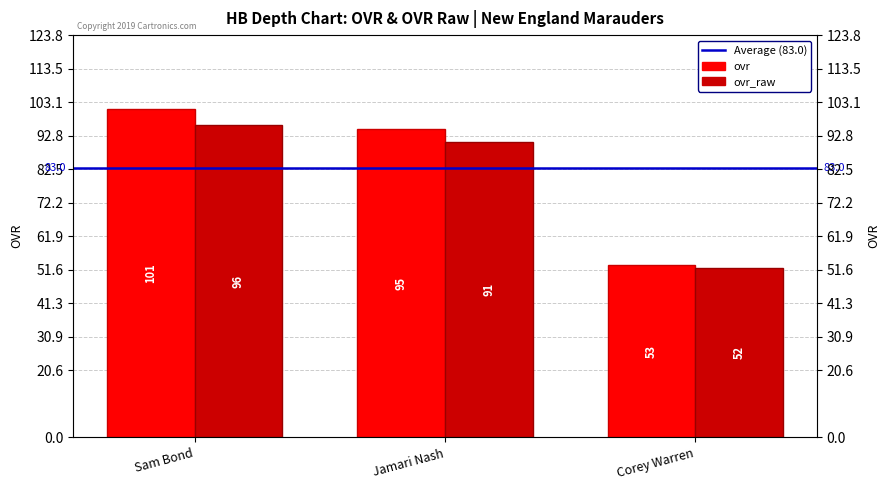

Where does the ovr_raw series first go above 91?

Sam Bond